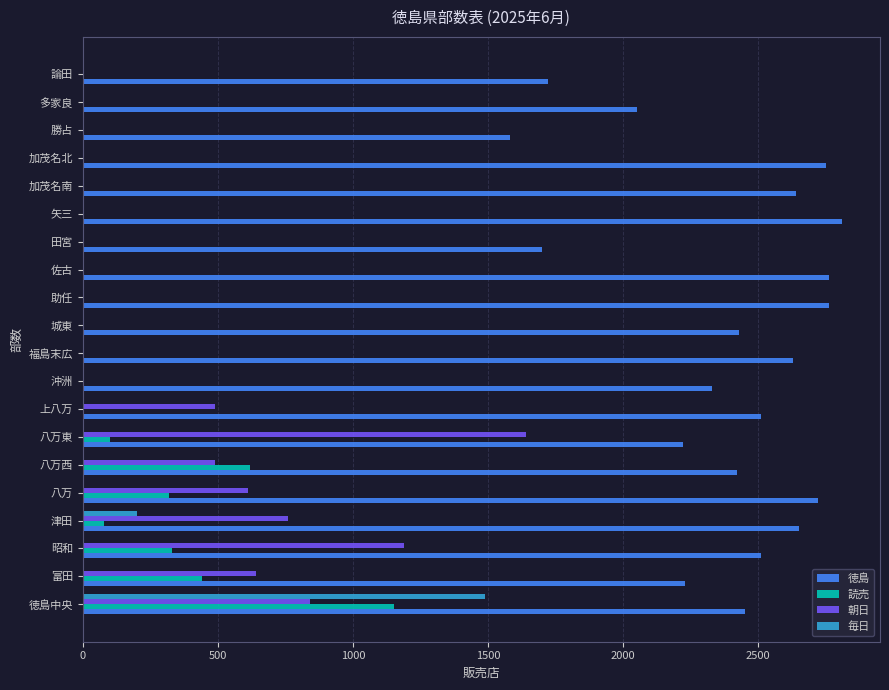

True or false: 朝日 has a value of 727 at 勝占.

False